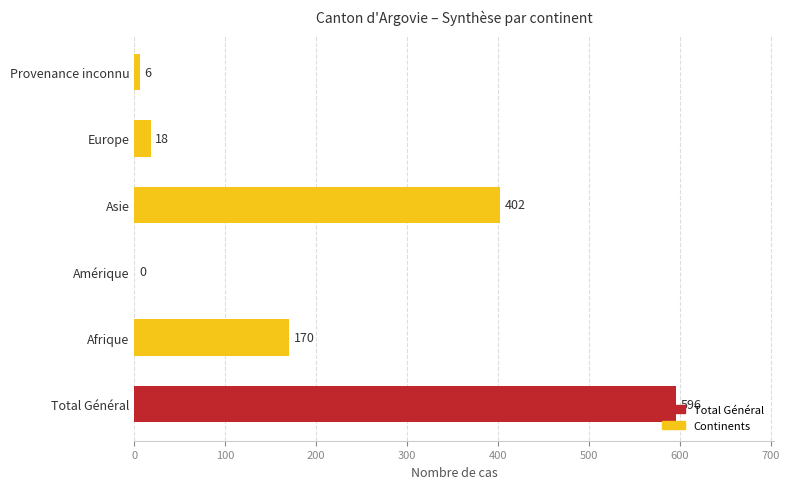

What is the ratio of the value at Total Général to the value at Asie?

1.5